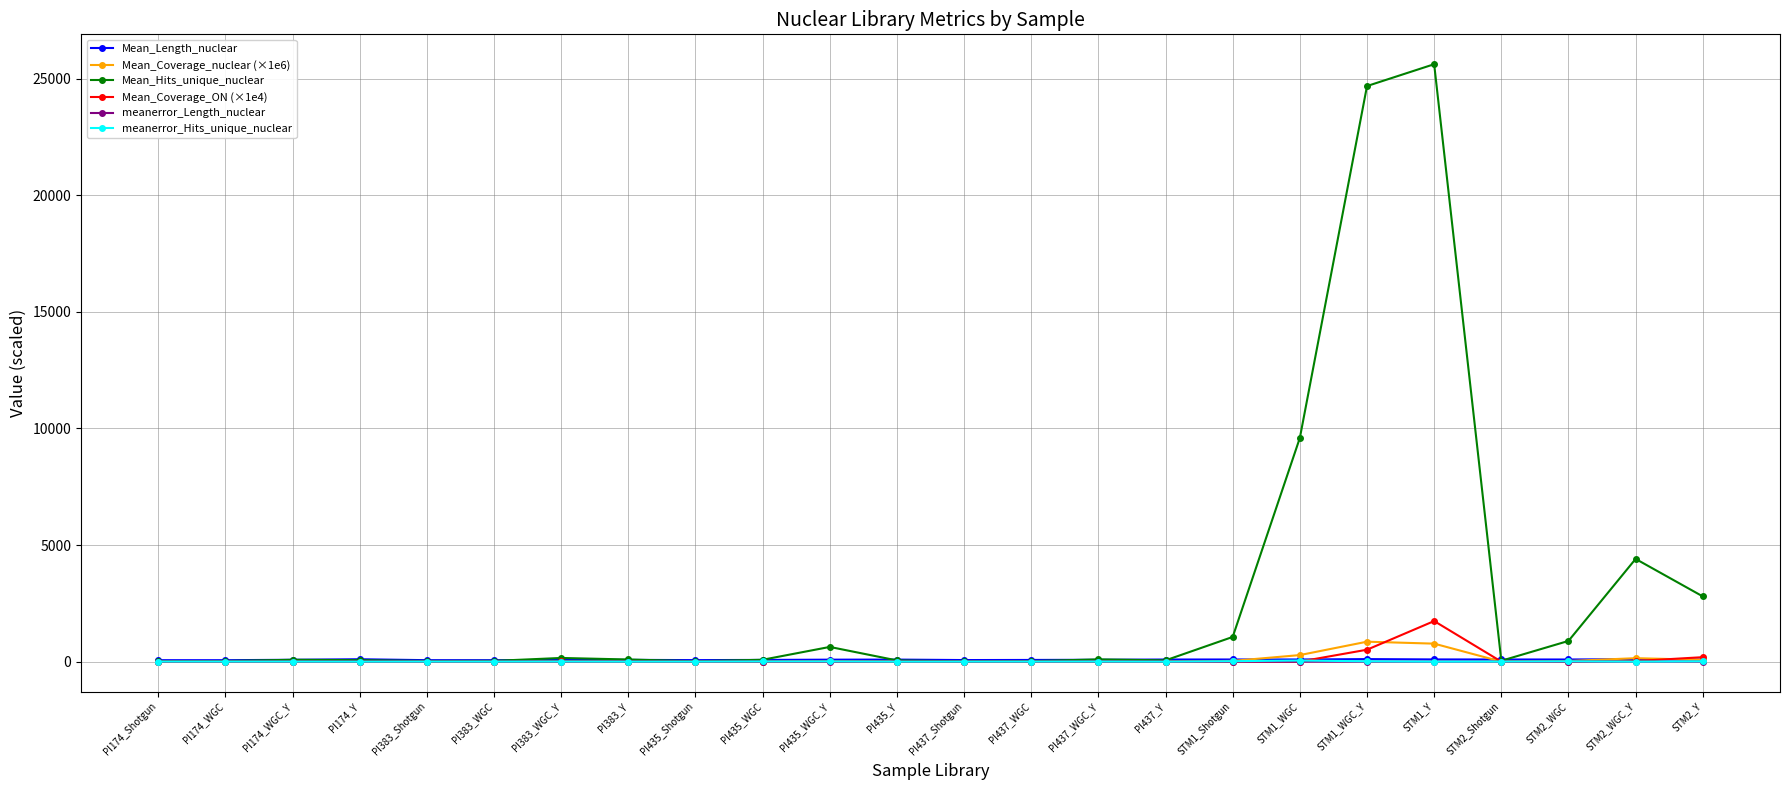

True or false: Mean_Hits_unique_nuclear has more than 2 interior local peaks.

True